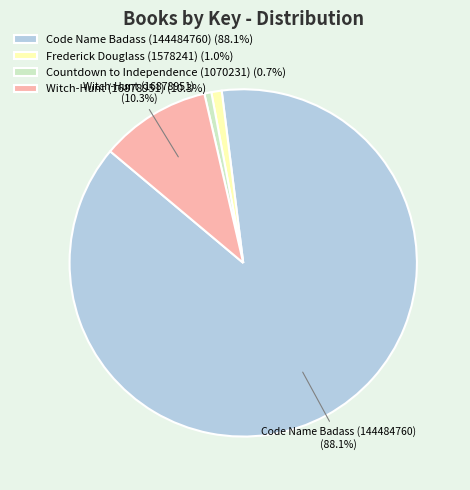

To the nearest percent, what percentage of the pie is Countdown to Independence (1070231)?

1%